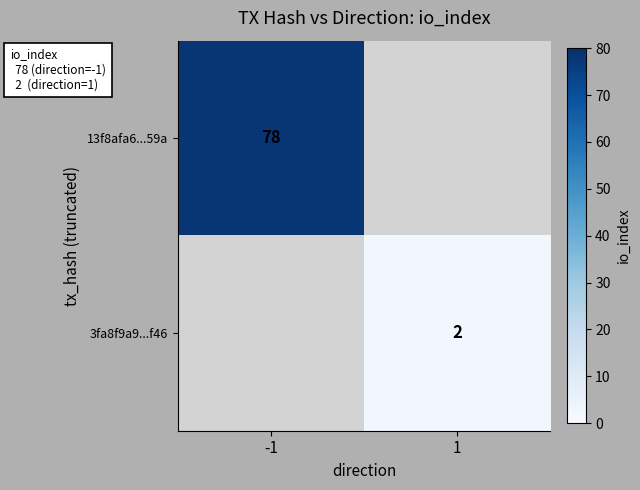

Is it true that 3fa8f9a9...f46 equals 1 at 1?

False